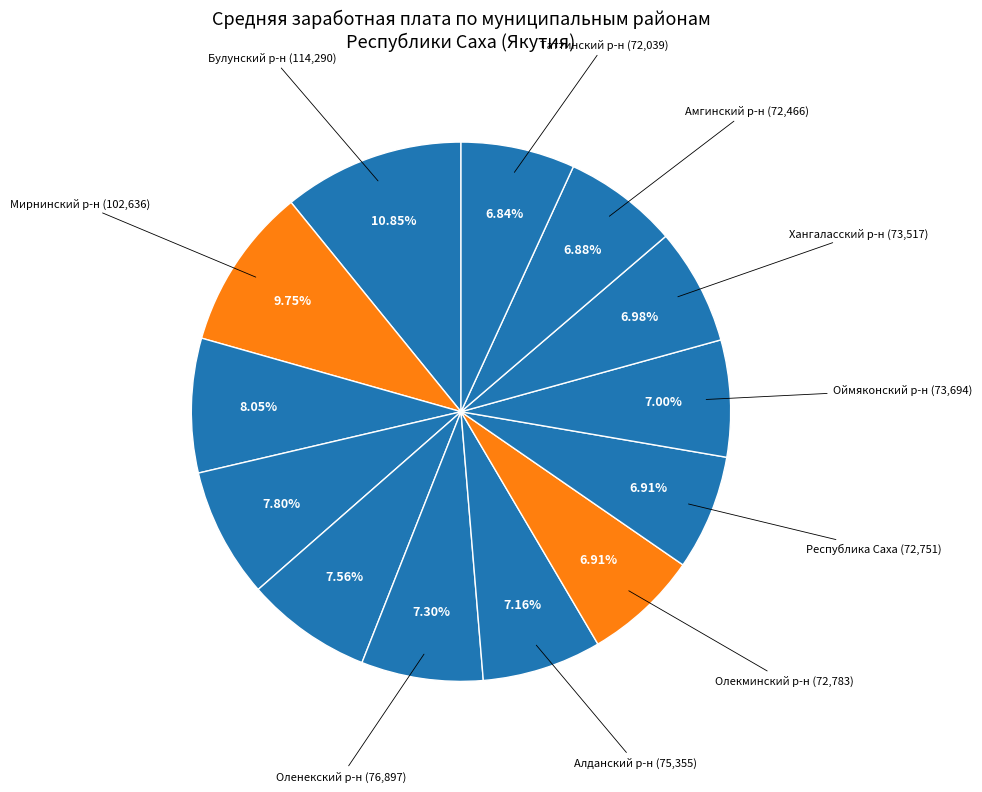

Which slice is the smallest?

Таттинский муниципальный район